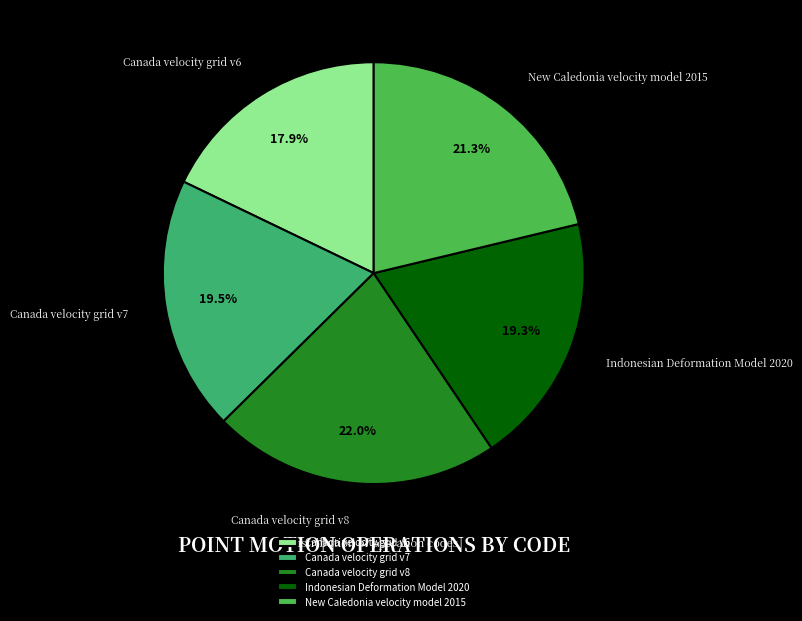

What is the ratio of the value at Canada velocity grid v8 to the value at New Caledonia velocity model 2015?

1.0